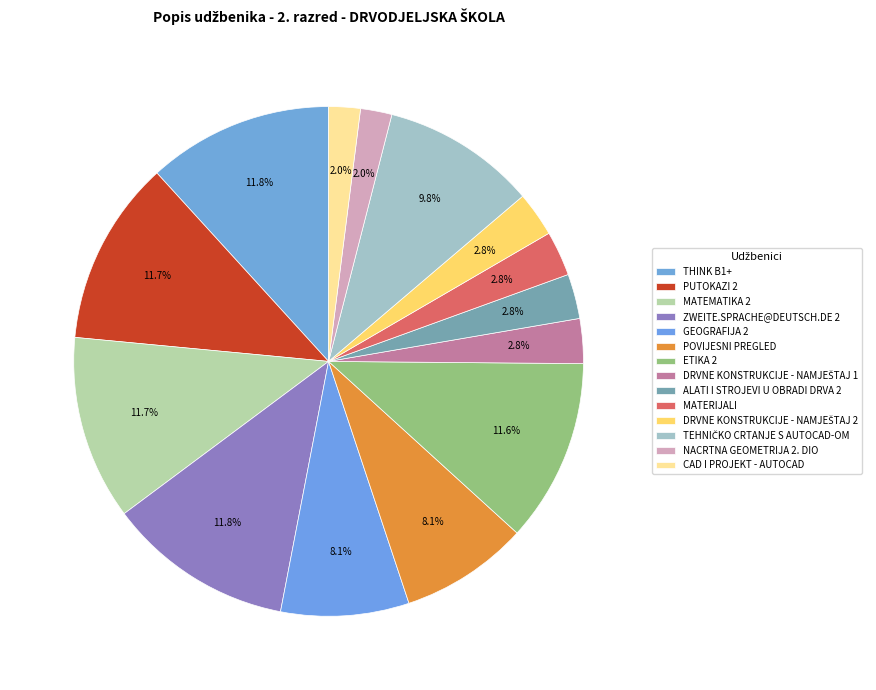

How many slices are in this pie chart?

14